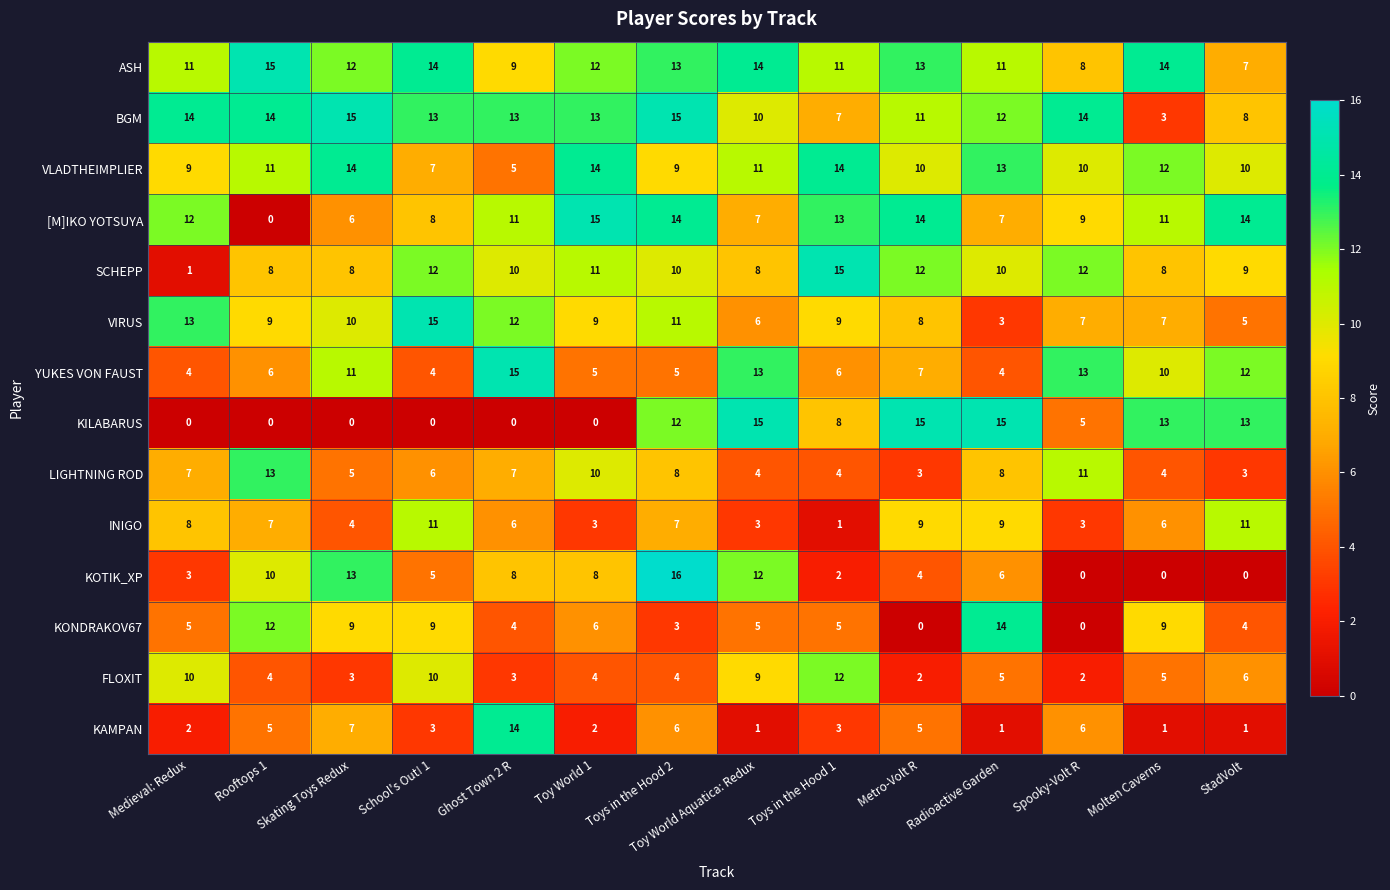

What is the total value across all series at Radioactive Garden?

118